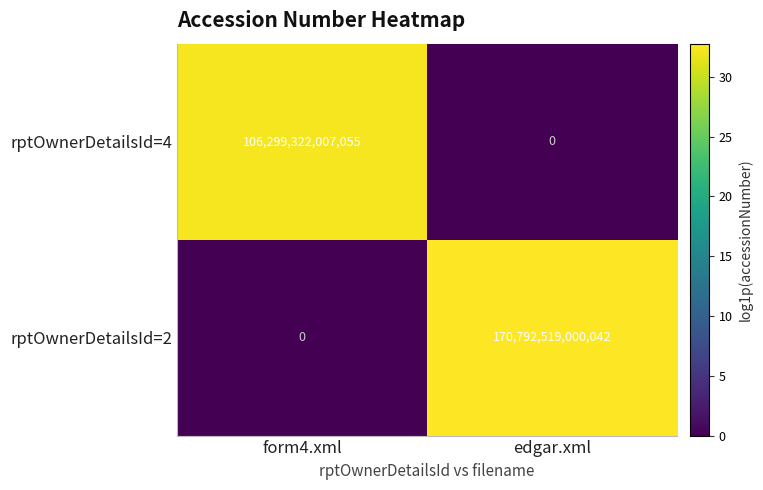

At edgar.xml, list the series in order from largest to smallest.

rptOwnerDetailsId=2, rptOwnerDetailsId=4